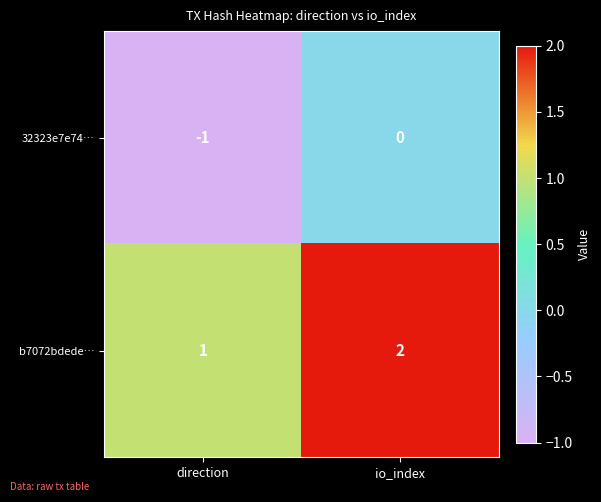

Is it true that 32323e7e74… equals 0 at io_index?

True